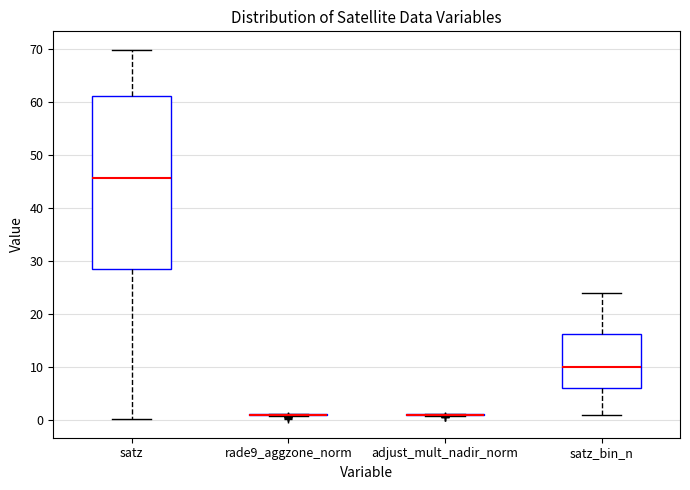

Reading left to right, transcribe this box plot: for each box, give where its median line is, the range the box spans, and where its two whiskers end, as read against the y-axis. The values are not printed on the chart, so give them approximately, as read against the axis.

satz: median 46, box 28 to 61, whiskers 0 to 70
rade9_aggzone_norm: box collapsed to a line at 1, whiskers 1 to 1
adjust_mult_nadir_norm: box collapsed to a line at 1, whiskers 1 to 1
satz_bin_n: median 10, box 6 to 16, whiskers 1 to 24